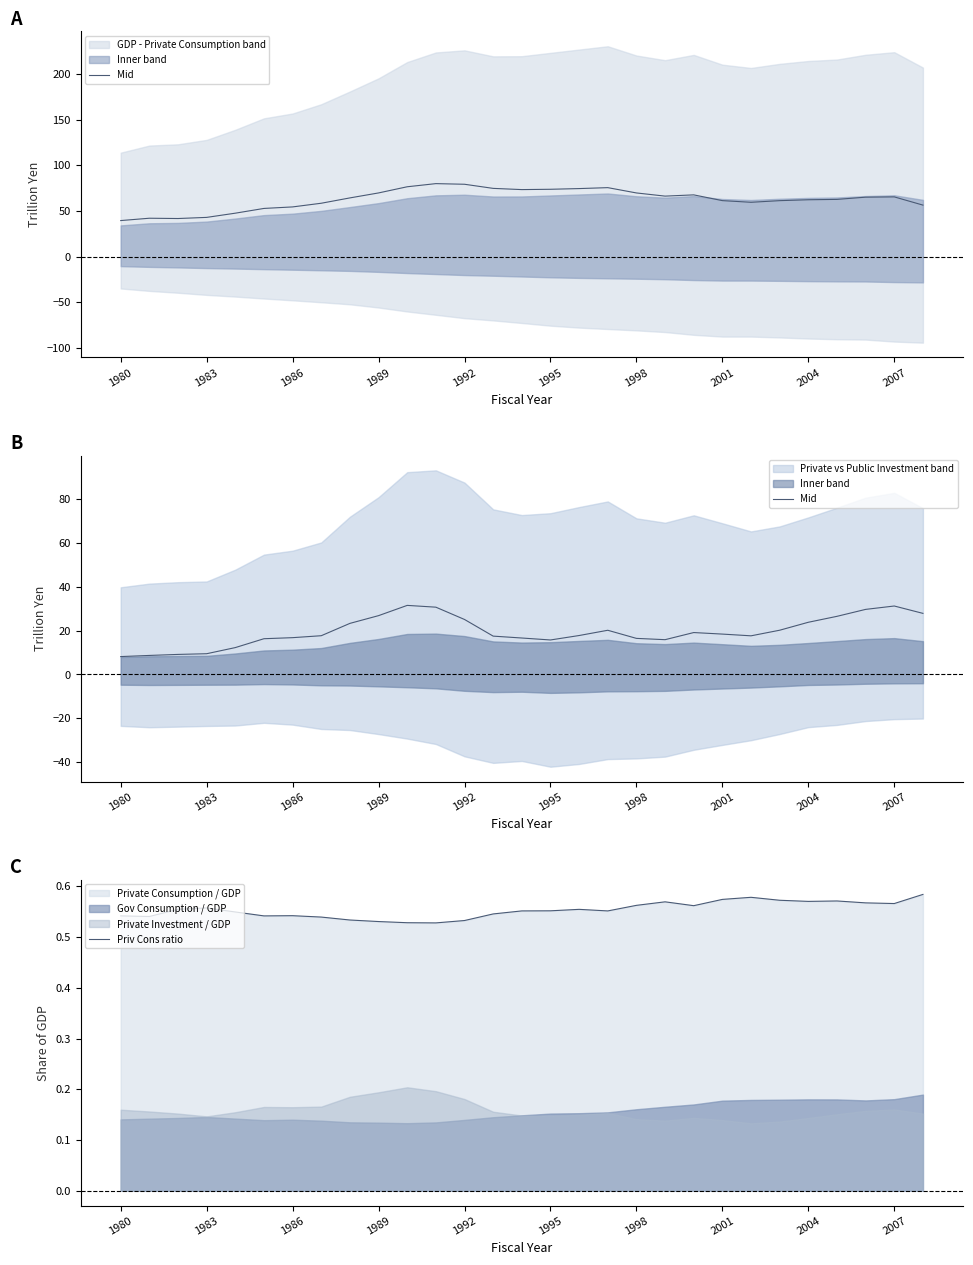

Is the value of Mid at 1983 greater than the value of Priv Cons ratio at 1989?

Yes